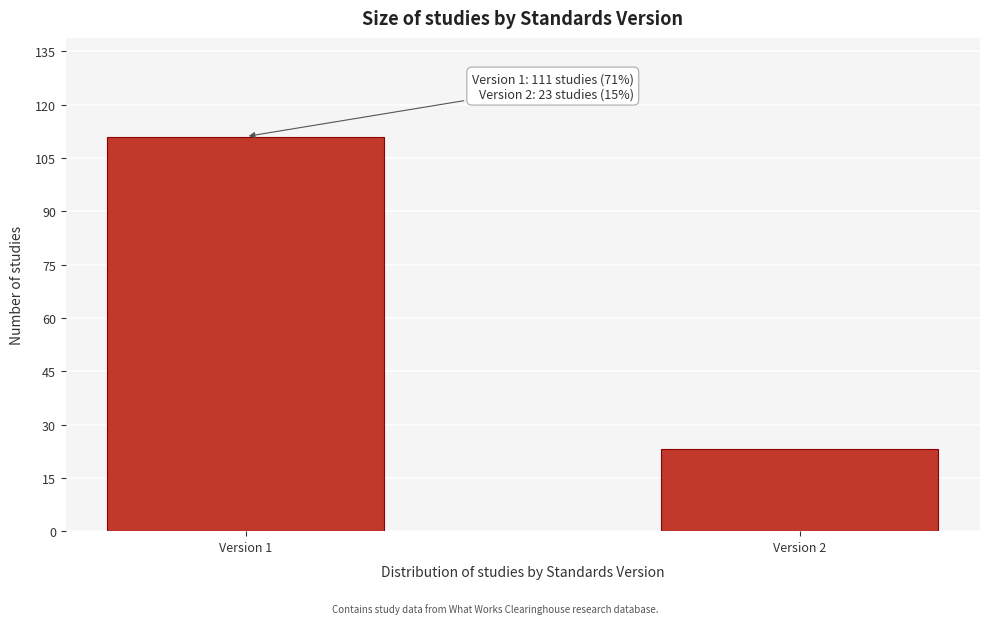

Reading right to left, extract all data points from this chart.

Version 2=23	Version 1=111